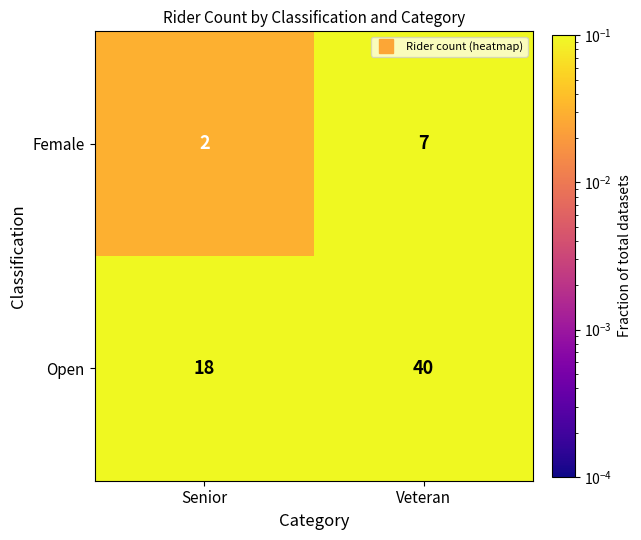

What is the difference between the highest and lowest values at Veteran?

33